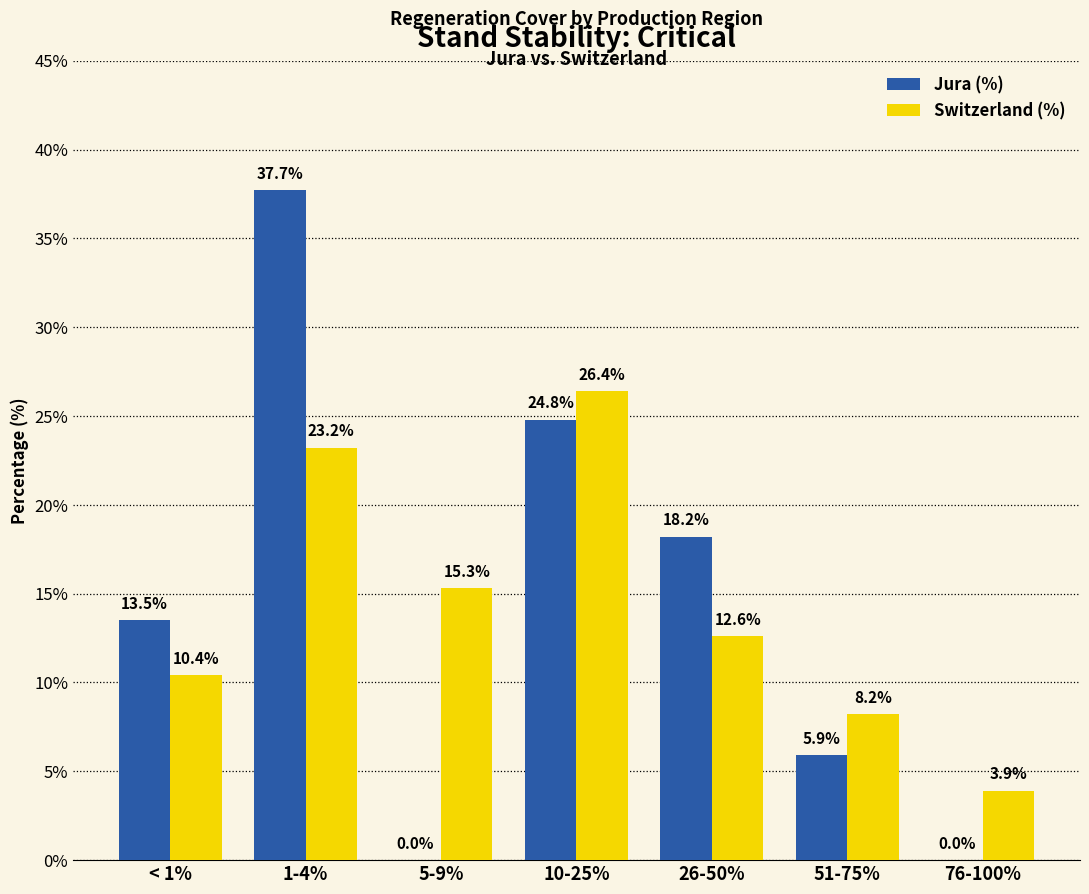

Which series changed the most between 5-9% and 51-75%?

Switzerland (%)